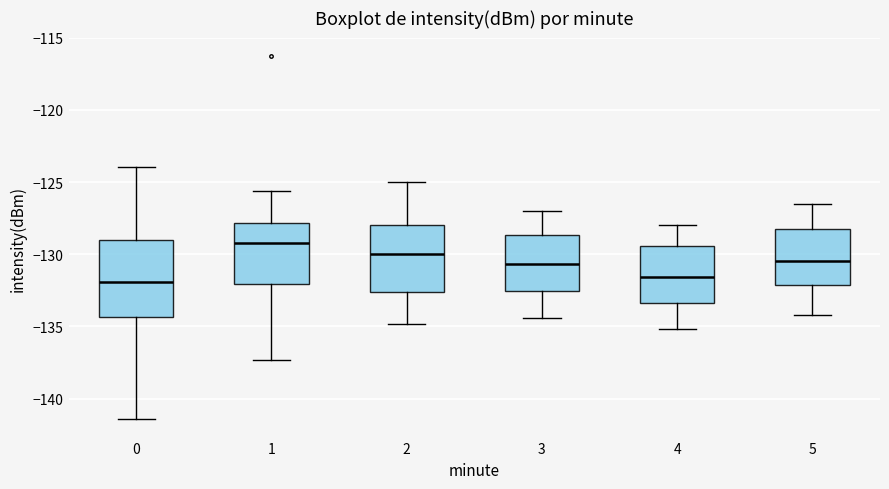

Which box's median line is the highest?

1